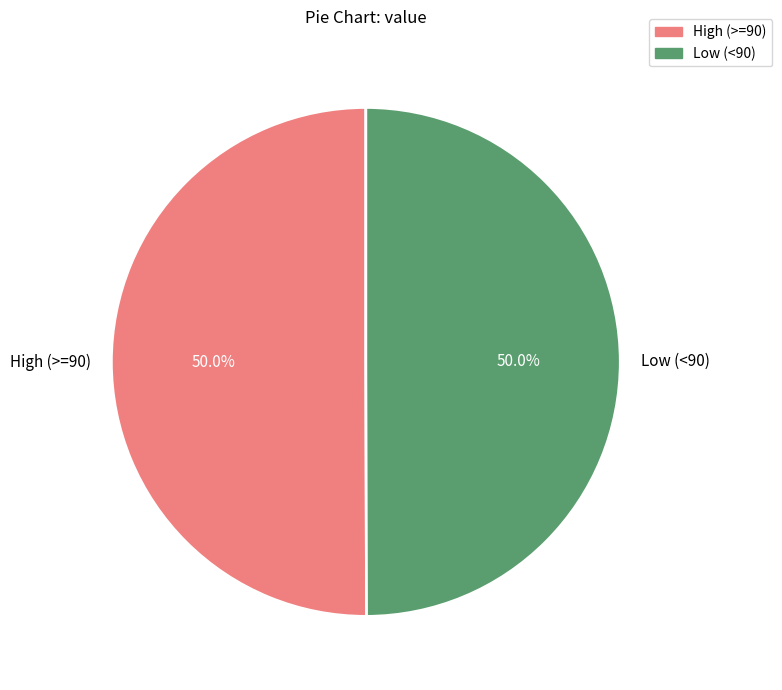

What percentage is NOT represented by Low (<90)?

50.0%